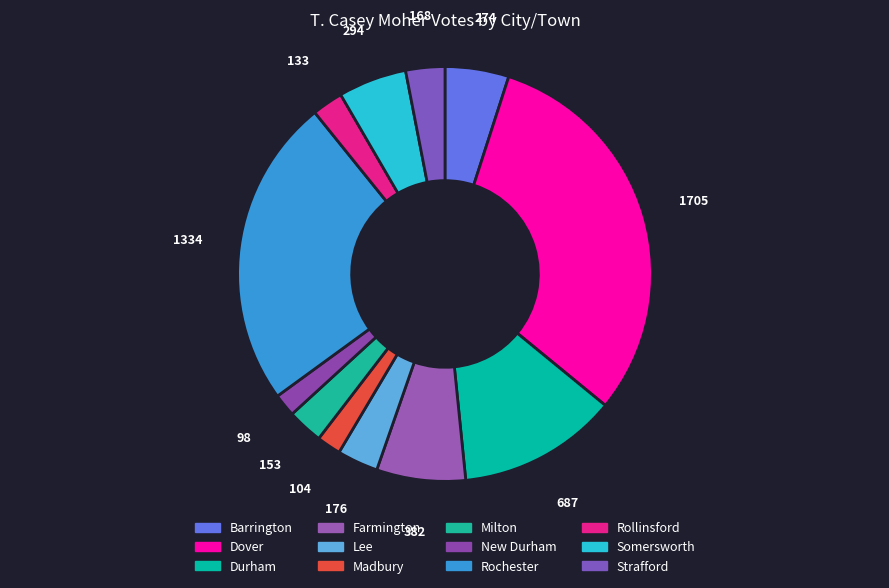

Is the sum of Rochester and Farmington greater than half?

No